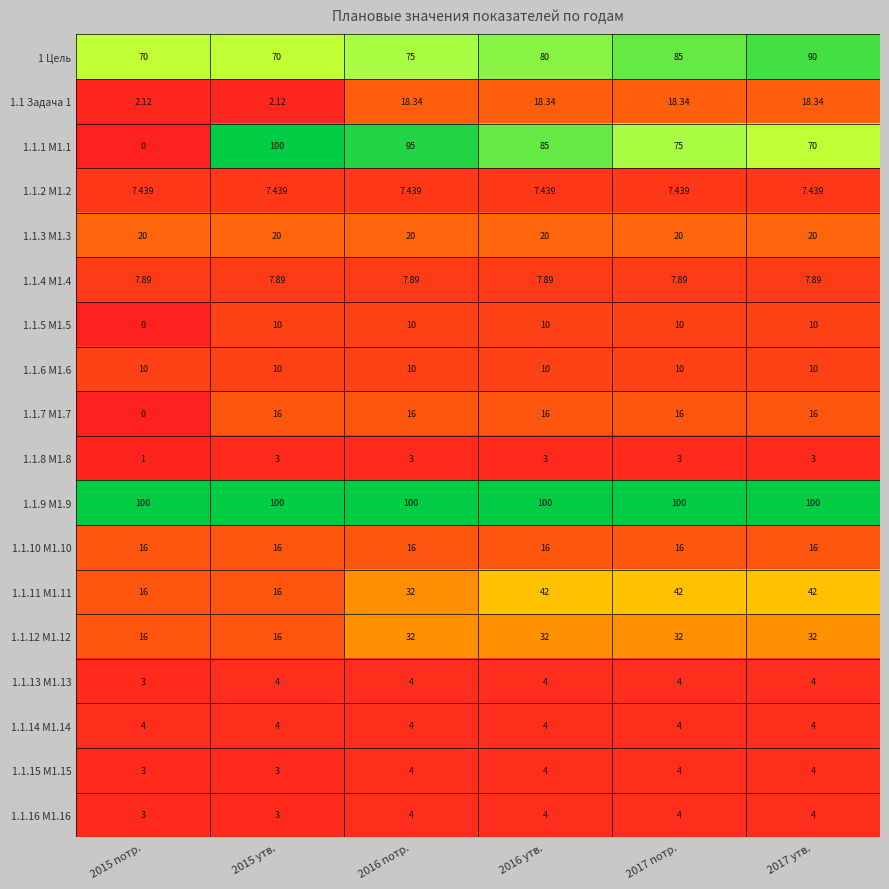

At which category is the sum across all series the highest?

2016 утв.